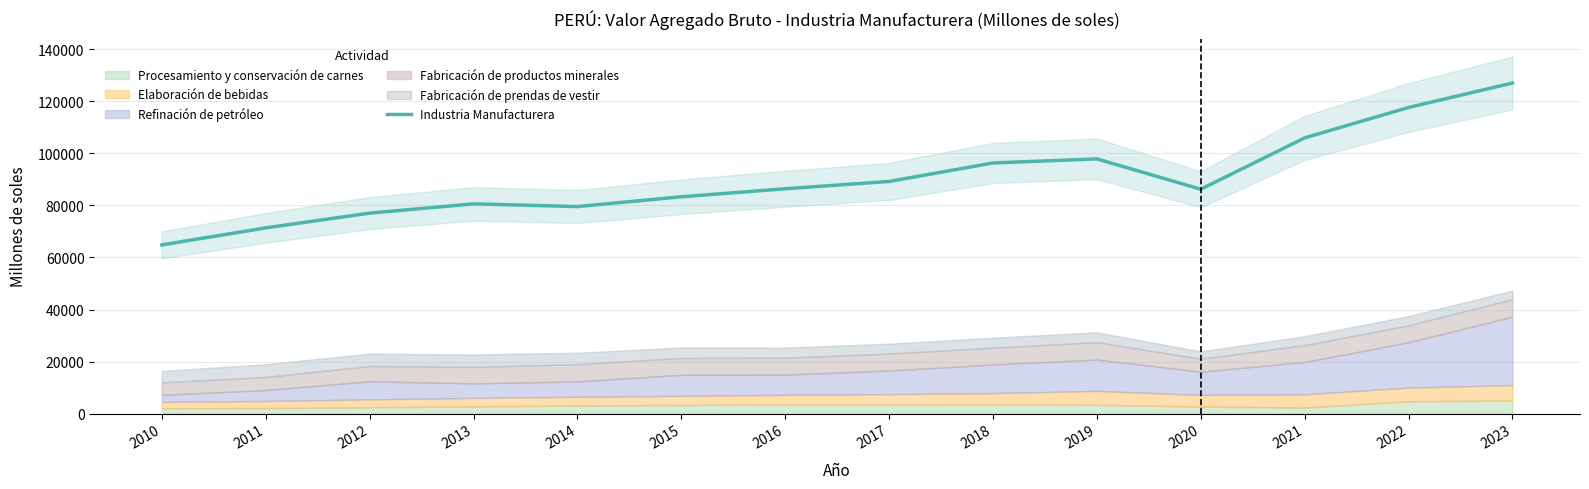

What is the change in value from 2015 to 2018?

+13006